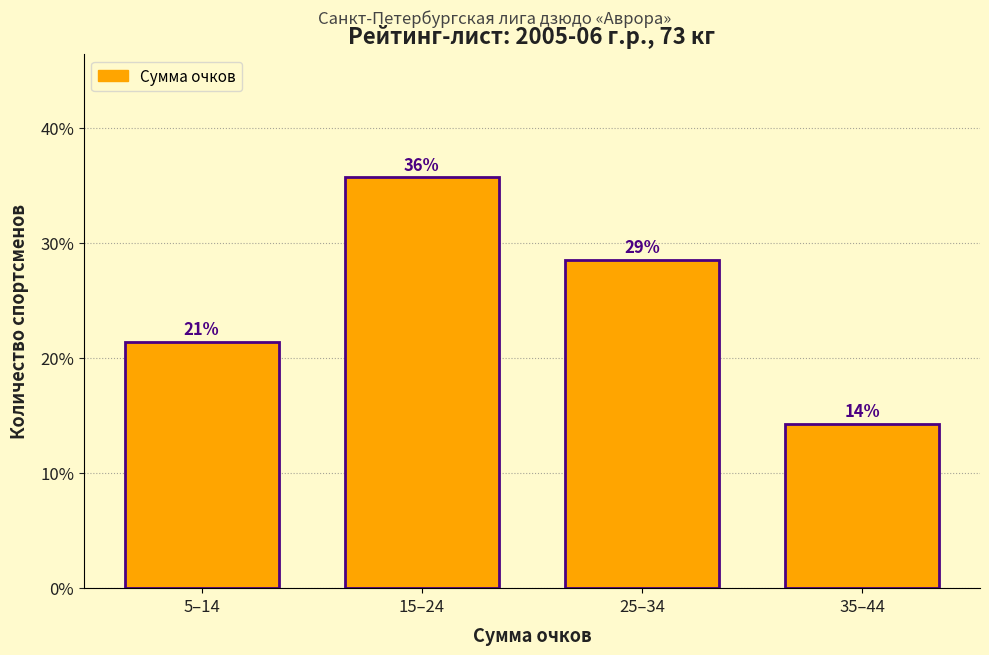

How many bars are there in total?

4